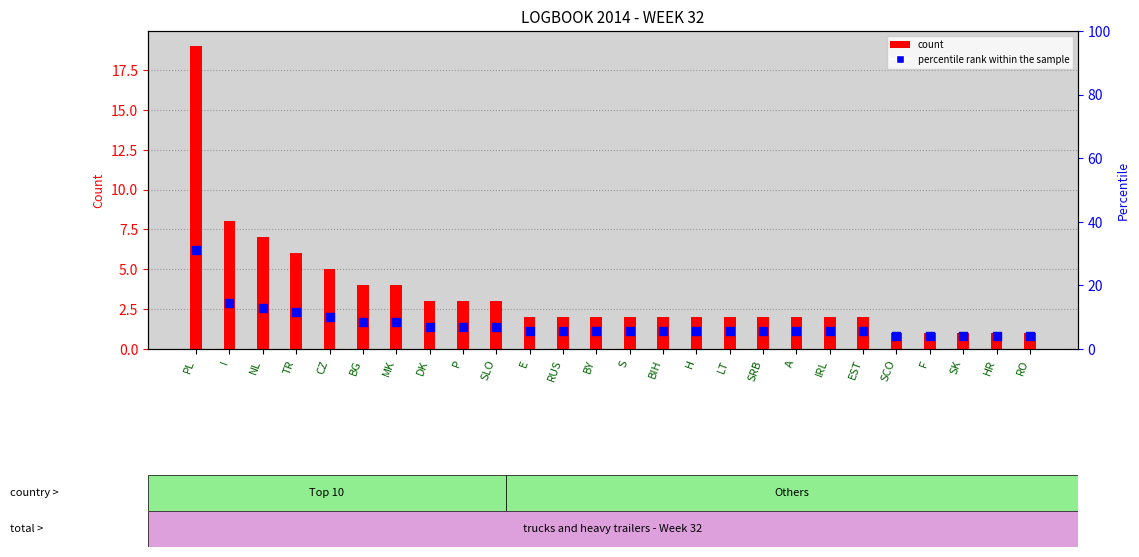

What are all the series names shown in the legend?

count, percentile rank within the sample